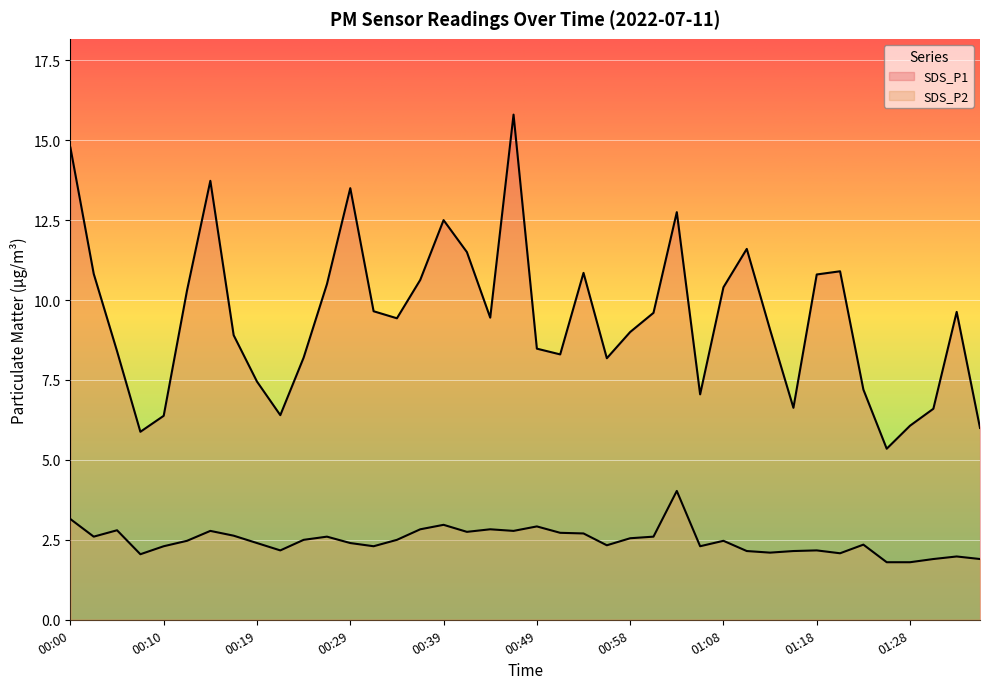

Rank the series at 00:34 from lowest to highest value.

SDS_P2, SDS_P1